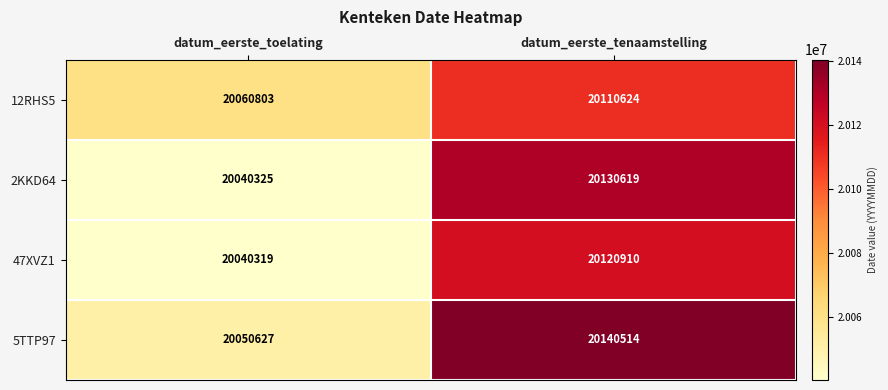

Reading left to right, transcribe all the data shown in this chart.

12RHS5: datum_eerste_toelating=20060803	datum_eerste_tenaamstelling=20110624
2KKD64: datum_eerste_toelating=20040325	datum_eerste_tenaamstelling=20130619
47XVZ1: datum_eerste_toelating=20040319	datum_eerste_tenaamstelling=20120910
5TTP97: datum_eerste_toelating=20050627	datum_eerste_tenaamstelling=20140514